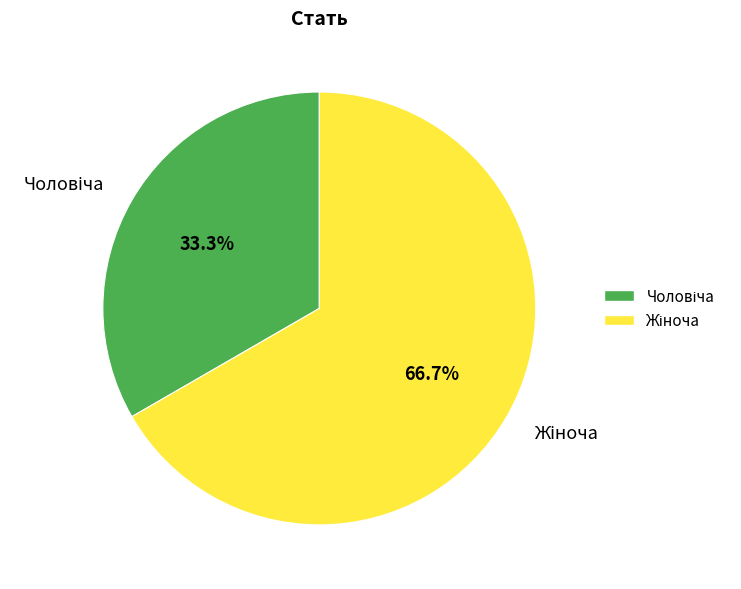

Is there any slice that represents more than half of the pie?

Yes